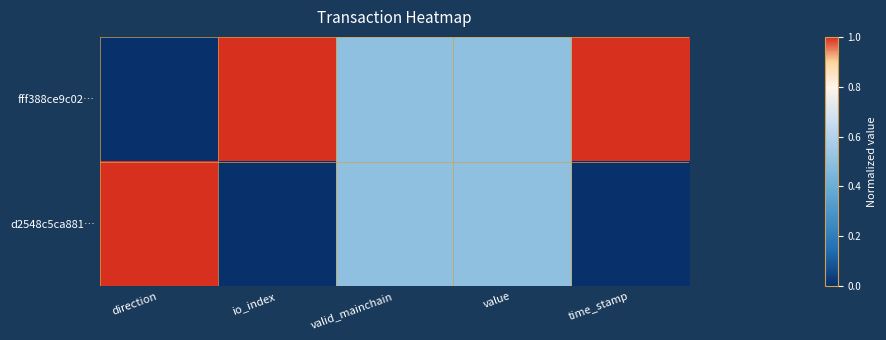

Reading left to right, list all the values displayed in this chart.

fff388ce9c02…: direction=0.0	io_index=1.0	valid_mainchain=0.5	value=0.5	time_stamp=1.0
d2548c5ca881…: direction=1.0	io_index=0.0	valid_mainchain=0.5	value=0.5	time_stamp=0.0